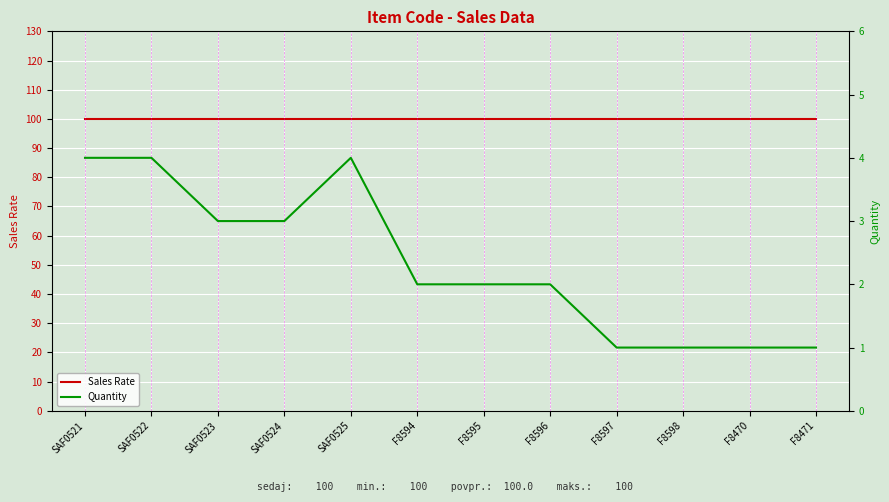

True or false: Sales Rate has more than 0 points higher than both neighbors.

False